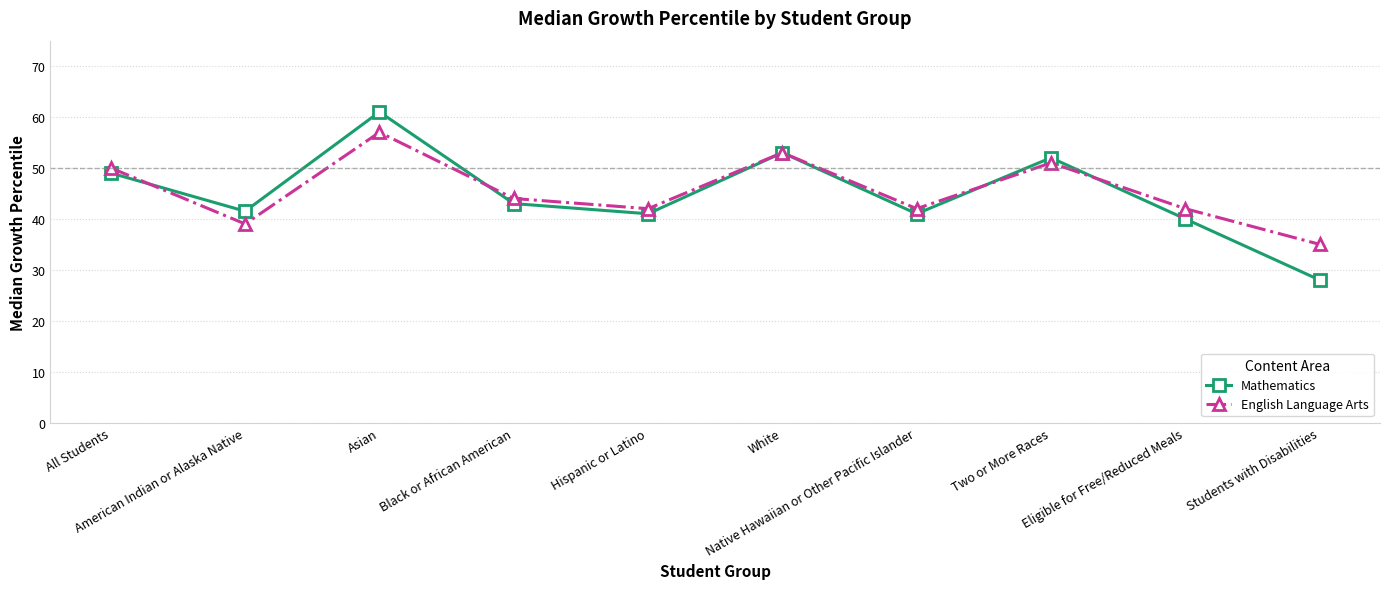

Rank the series by their maximum value, from lowest to highest.

English Language Arts, Mathematics